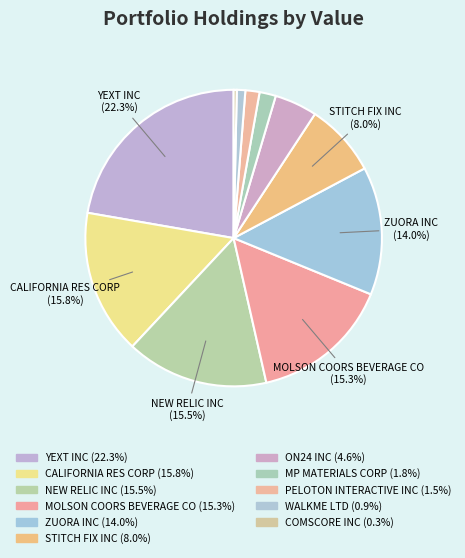

What portion of the pie excludes COMSCORE INC?

99.7%